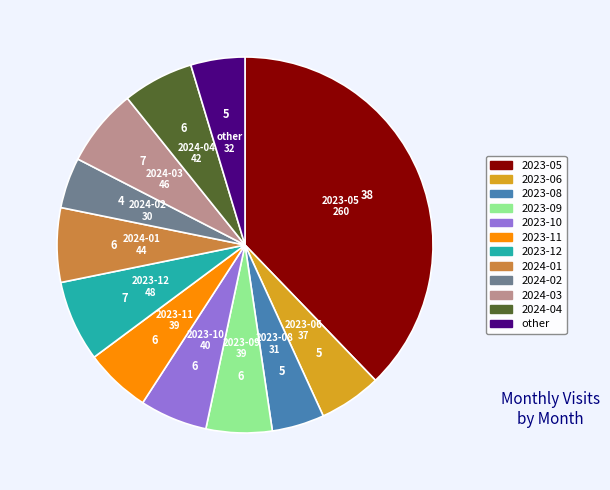

What is the largest slice in the pie chart?

2023-05